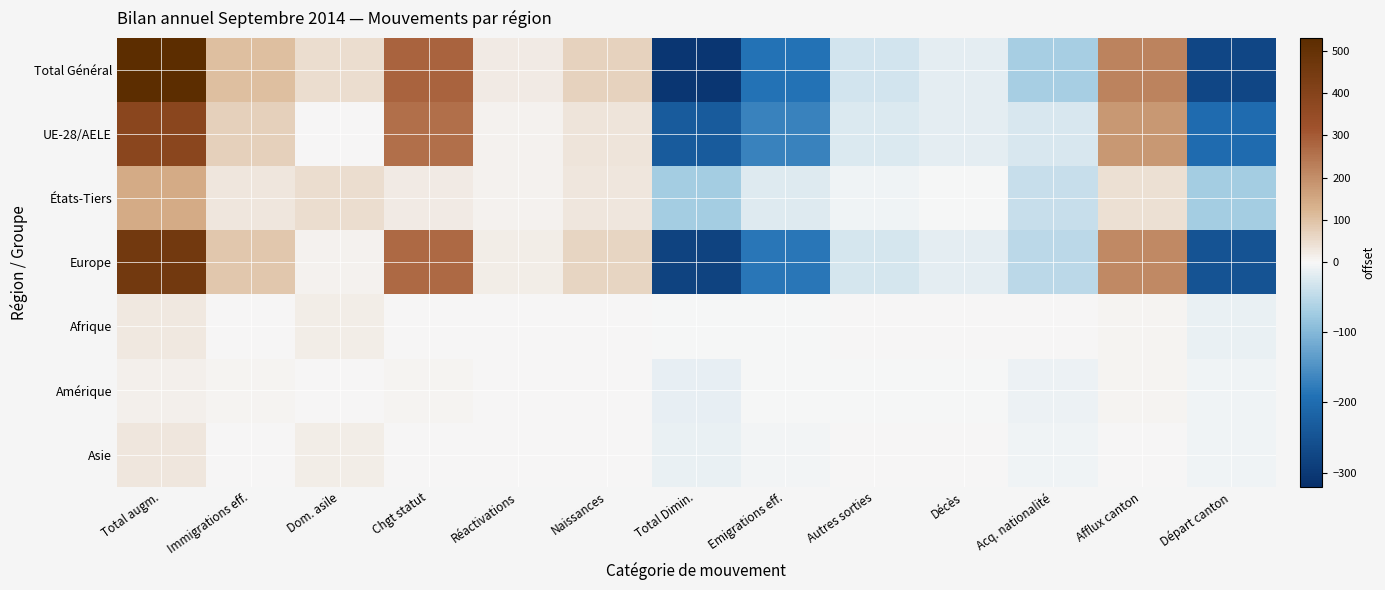

What is the total value across all series at Naissances?

207